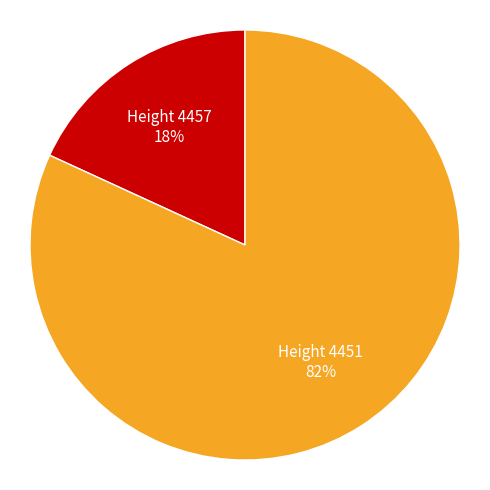

To the nearest percent, what is the average slice percentage?

50%